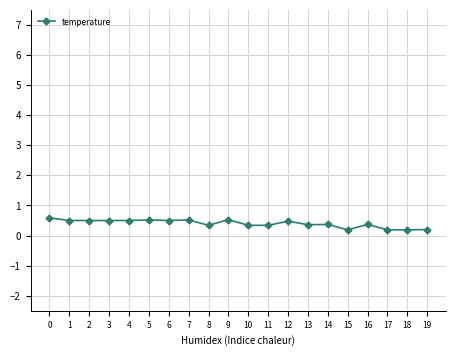

True or false: the data has more than 1 interior local peaks.

True